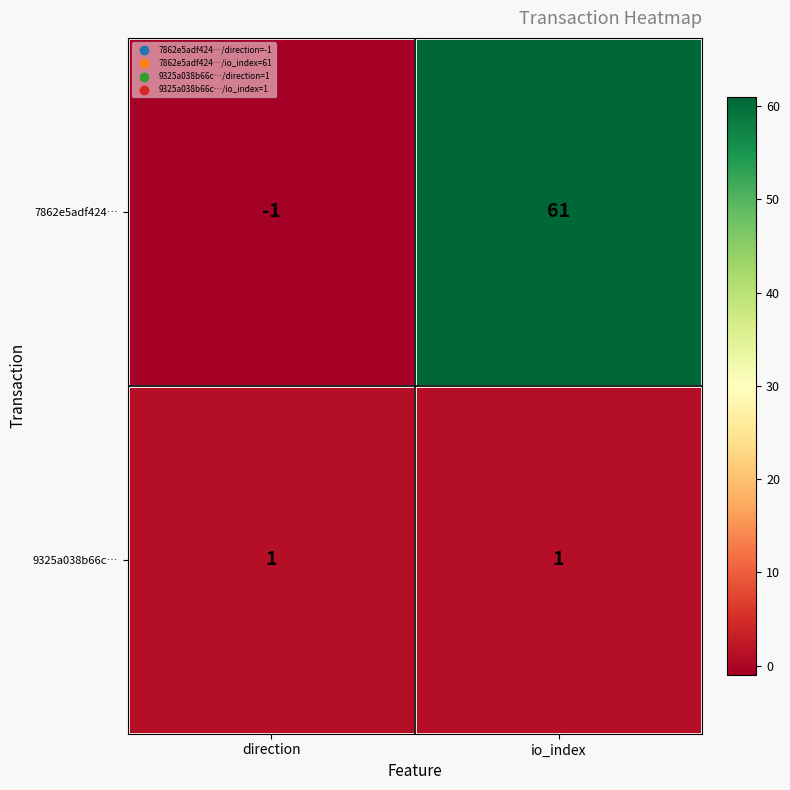

What is the maximum value shown in the chart?

61